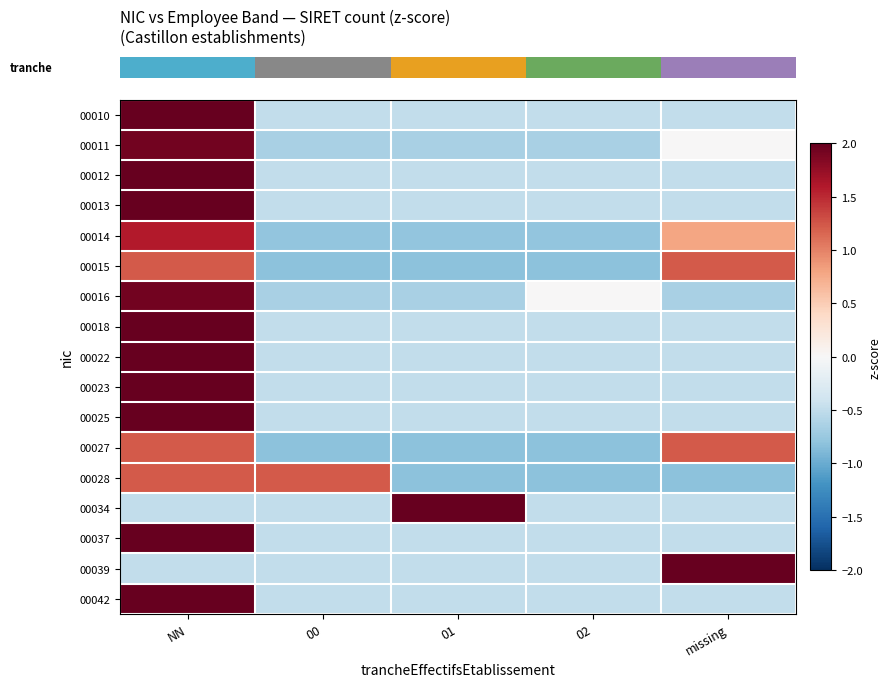

At which category is the sum across all series the highest?

NN